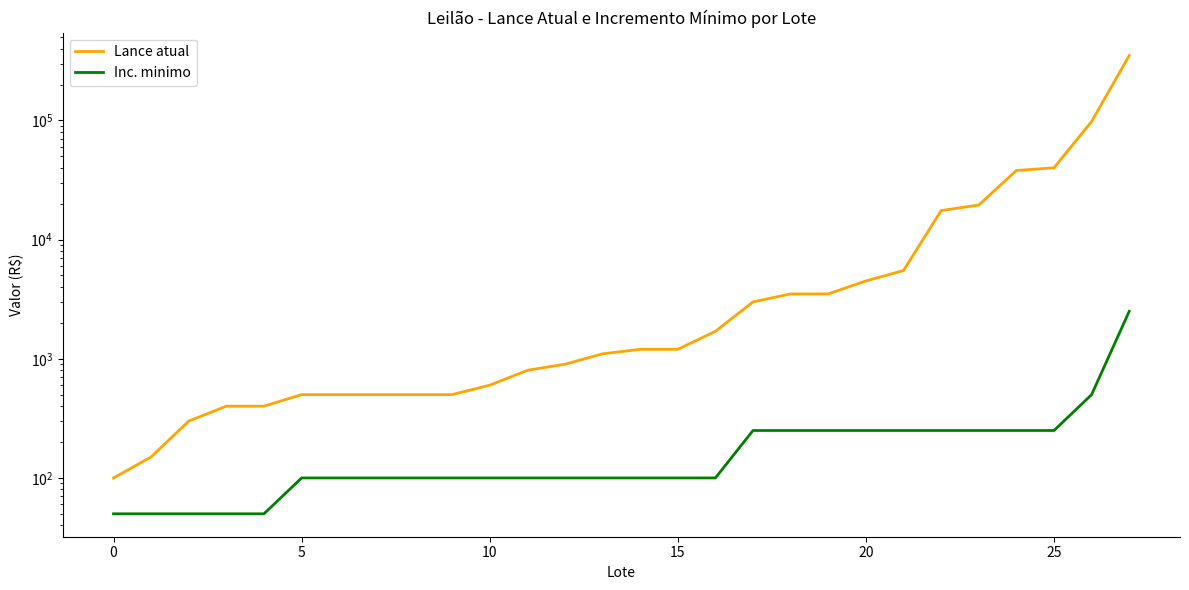

True or false: Inc. minimo has more than 0 interior local peaks.

False